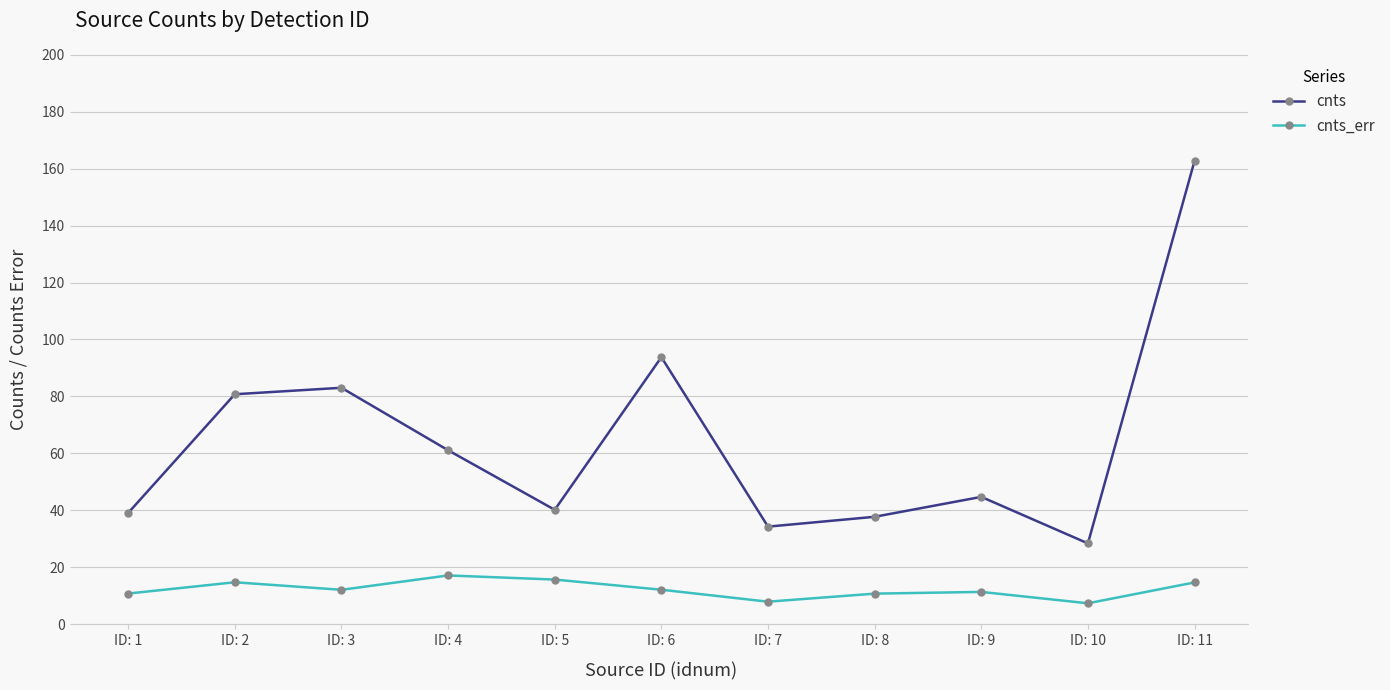

True or false: cnts and cnts_err cross at least once.

False